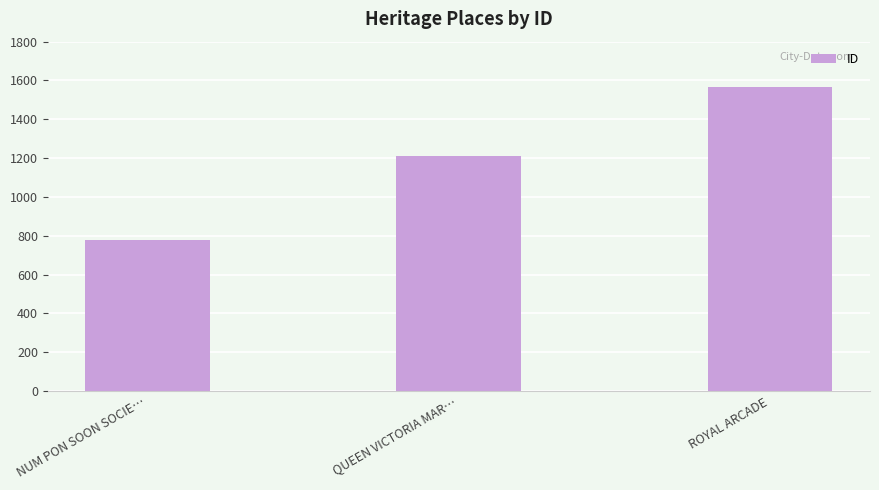

The chart shows a value of 1912 at QUEEN VICTORIA MAR…. True or false?

False